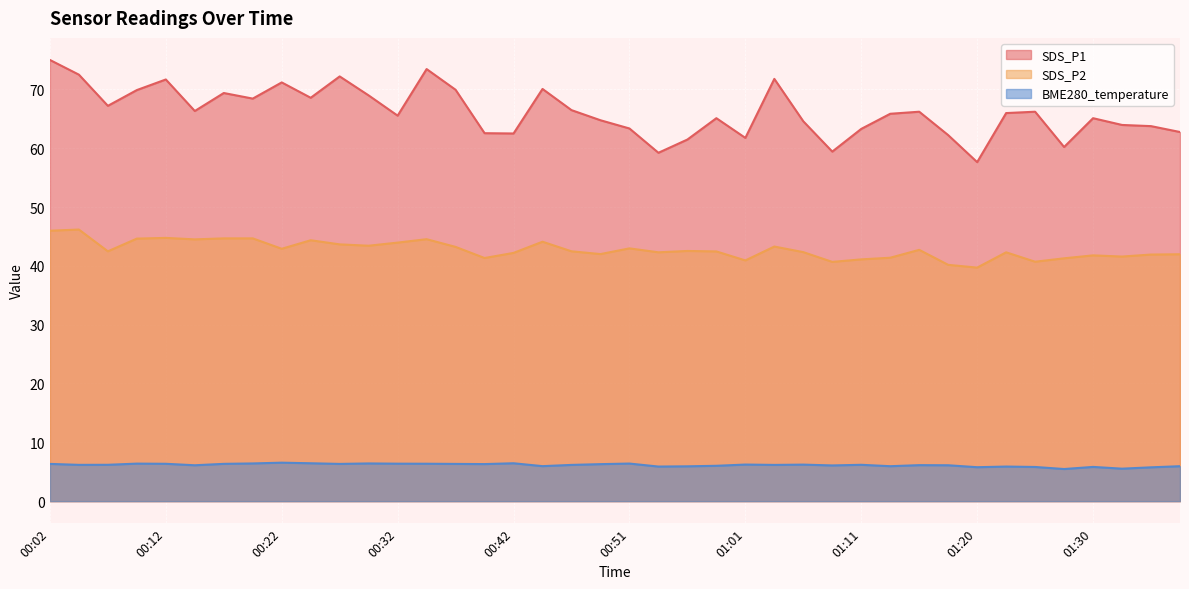

In SDS_P1, how many points are lower than both neighbors (excluding endpoints)?

11